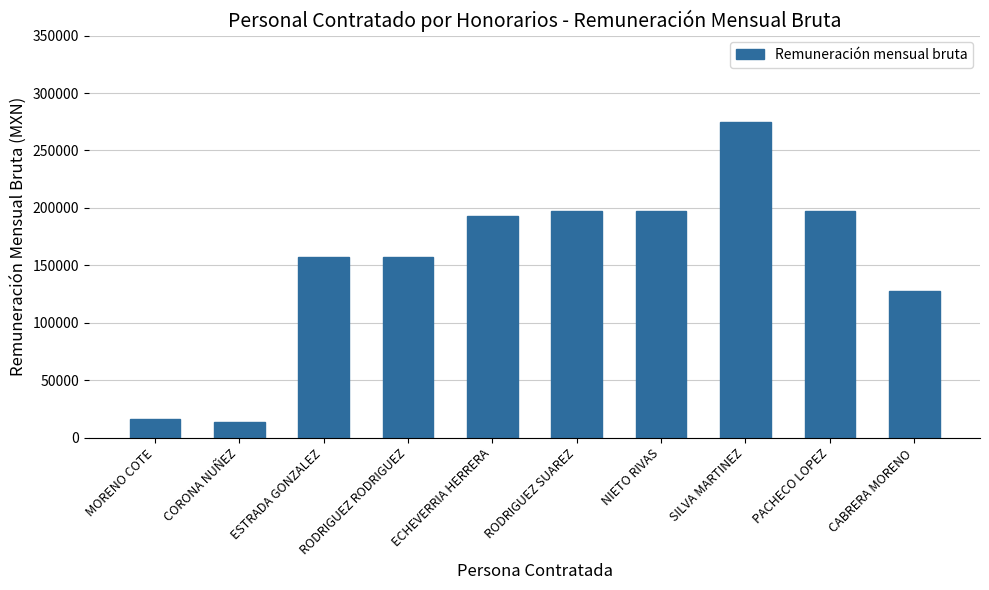

What is the value of the 6th bar from the left?

196981.1